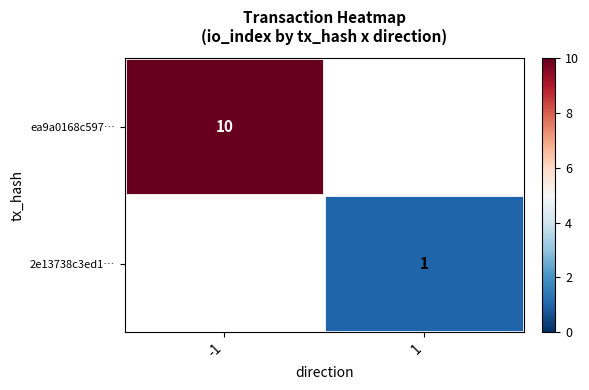

Is it true that 2e13738c3ed1… equals 2 at 1?

False